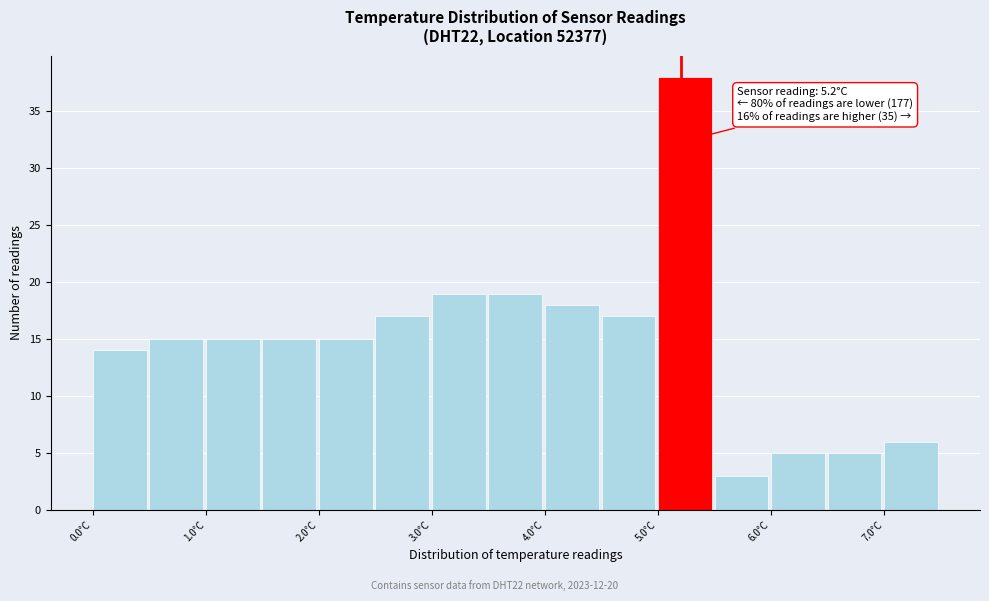

Over which range of the x-axis is the bar tallest?

5.0 to 5.5